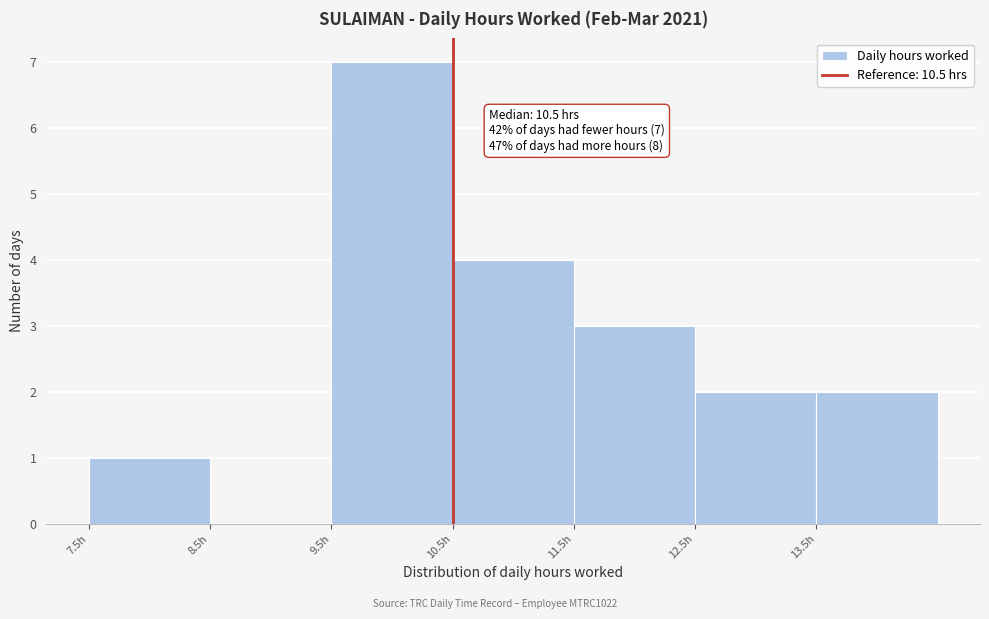

Over which range of the x-axis is the bar tallest?

9.5 to 10.5